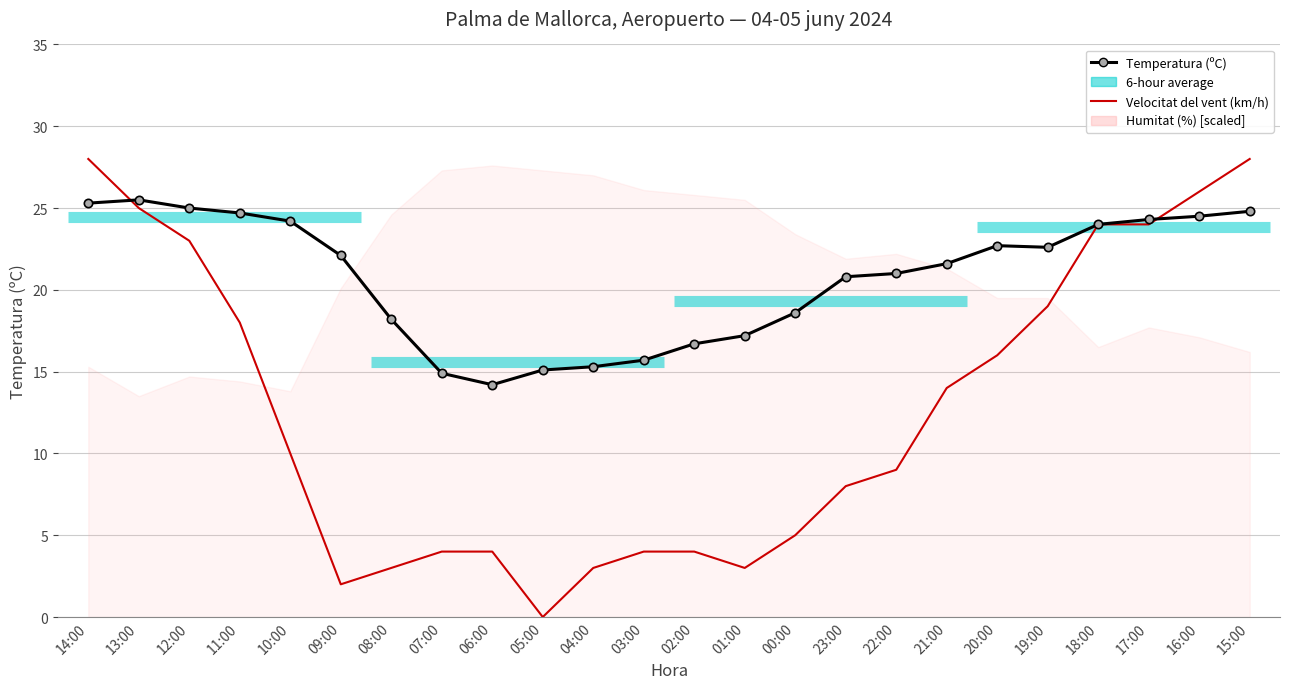

Where is Temperatura (ºC) nearest to the value 19?

00:00